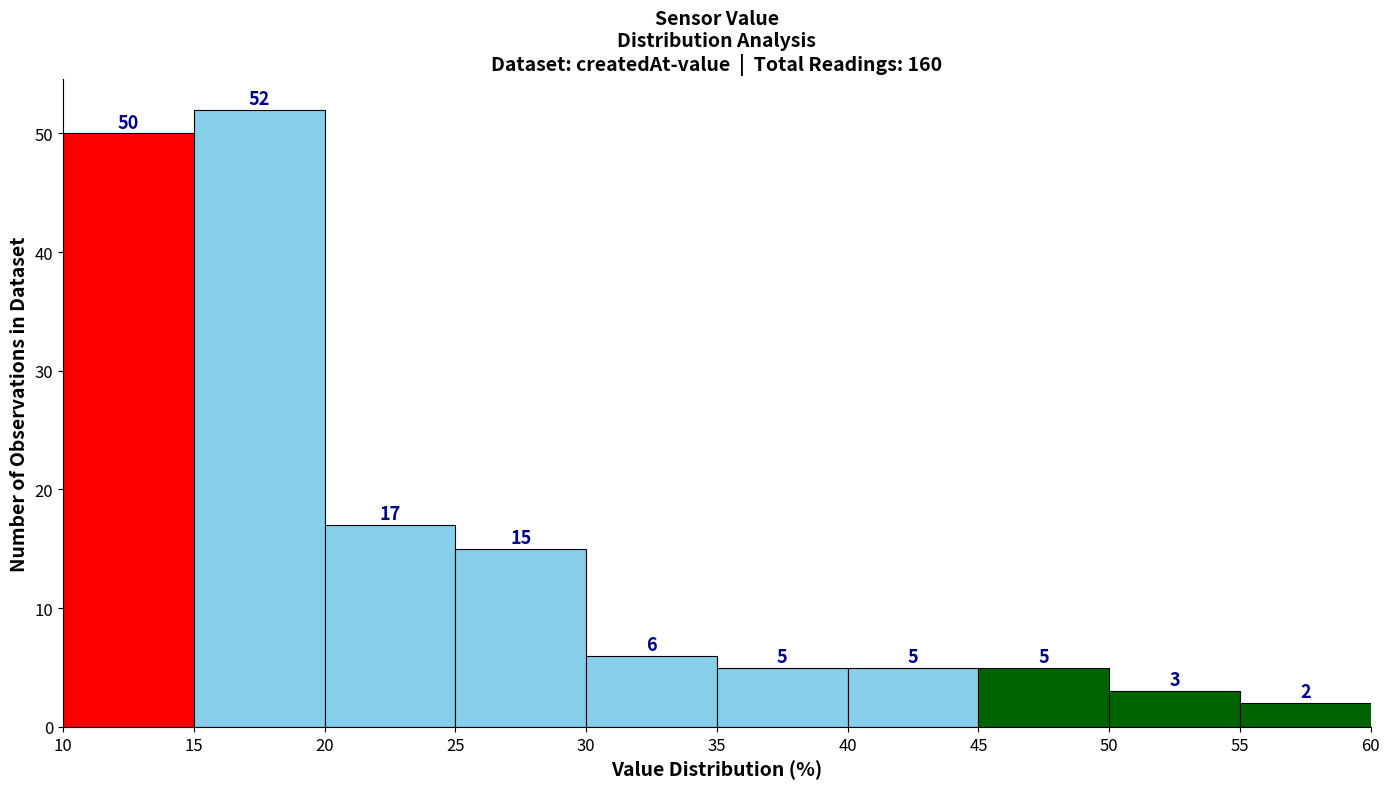

Reading left to right, list every bar in this chart as the range it spans on the x-axis followed by its height.

10 to 15: 50
15 to 20: 52
20 to 25: 17
25 to 30: 15
30 to 35: 6
35 to 40: 5
40 to 45: 5
45 to 50: 5
50 to 55: 3
55 to 60: 2